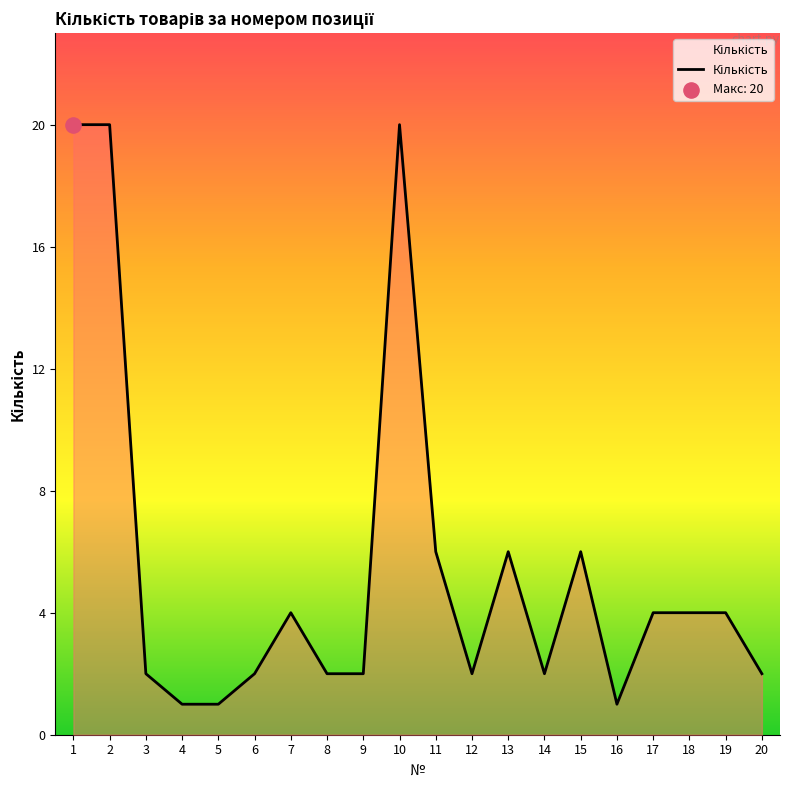

Which has a higher value, 19 or 3?

19